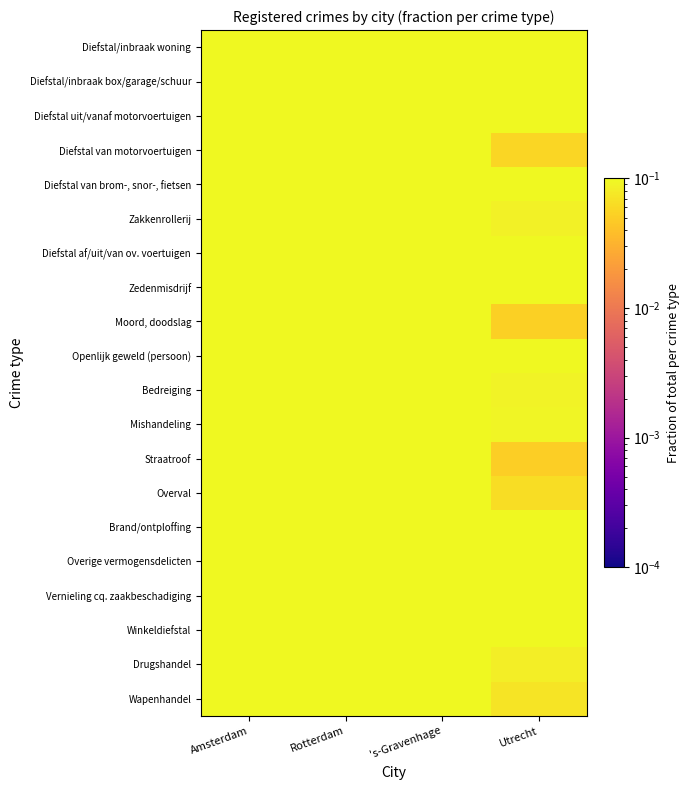

Between 's-Gravenhage and Utrecht, which is larger?

's-Gravenhage